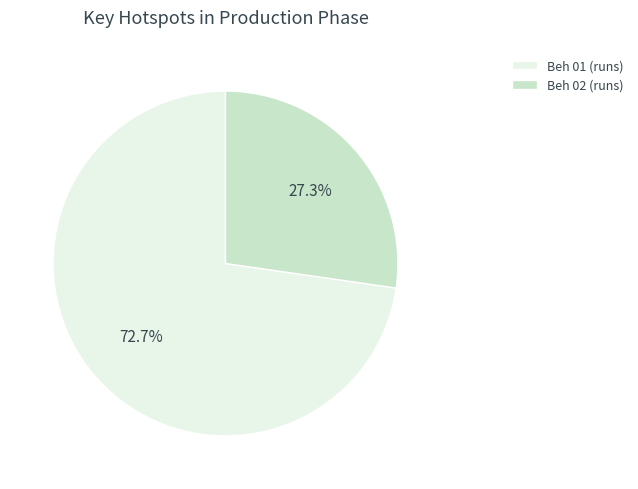

To the nearest percent, what percentage of the pie is Beh 01?

73%